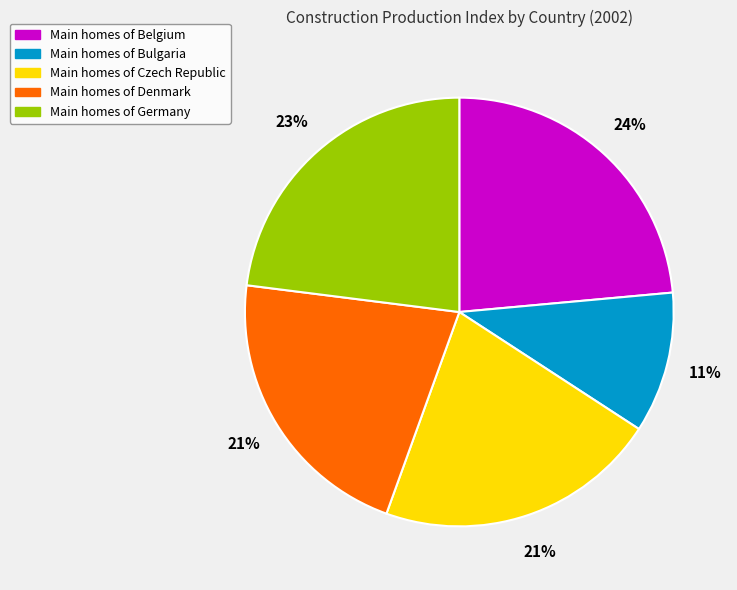

Is there a majority slice in this chart?

No